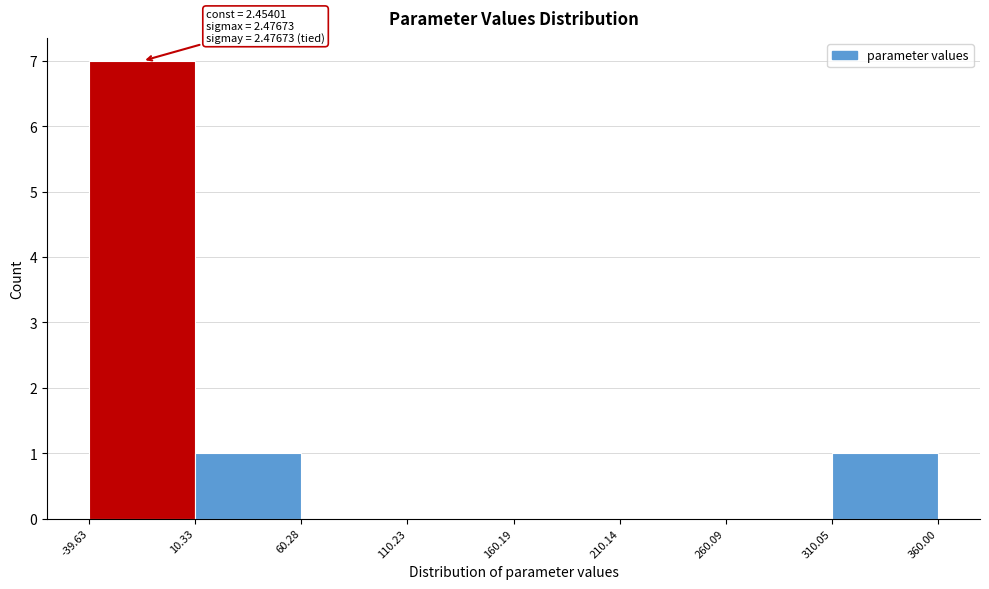

Over which range of the x-axis is the bar tallest?

-39.63 to 10.33